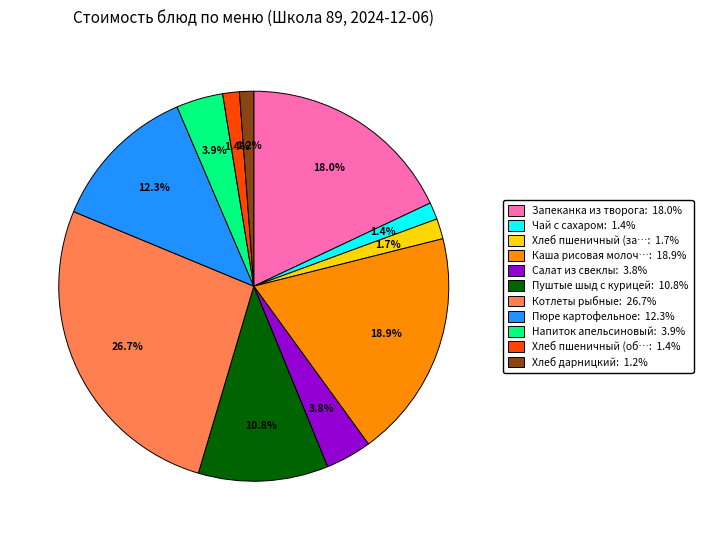

Is there any slice that represents more than half of the pie?

No